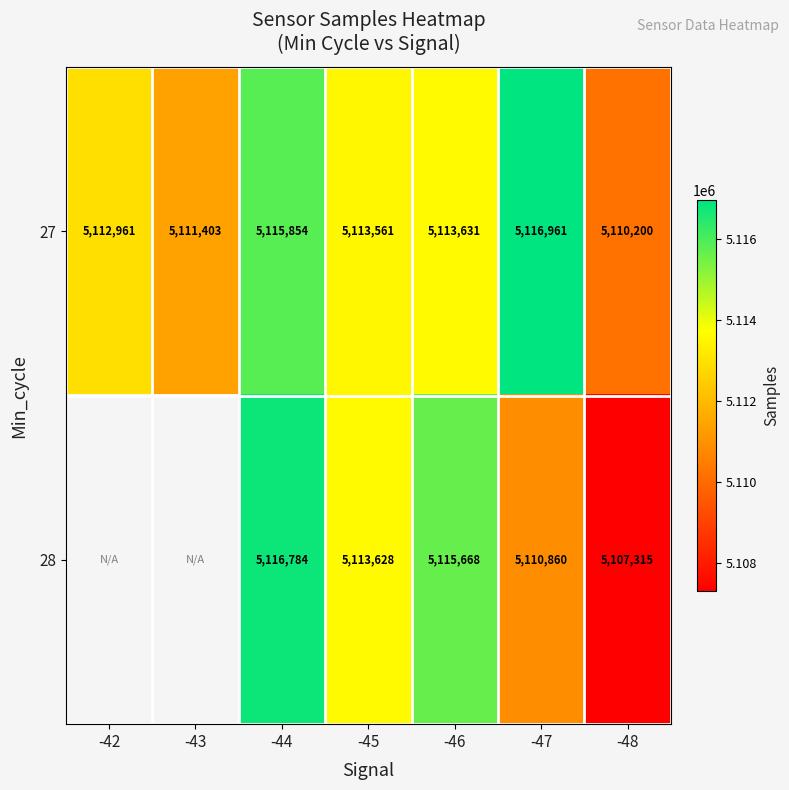

The value of 28 at -45 is 5113628. True or false?

True